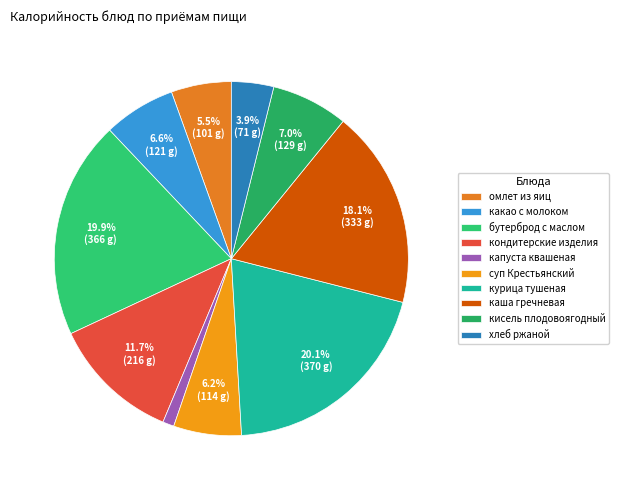

How many segments does this pie chart have?

10